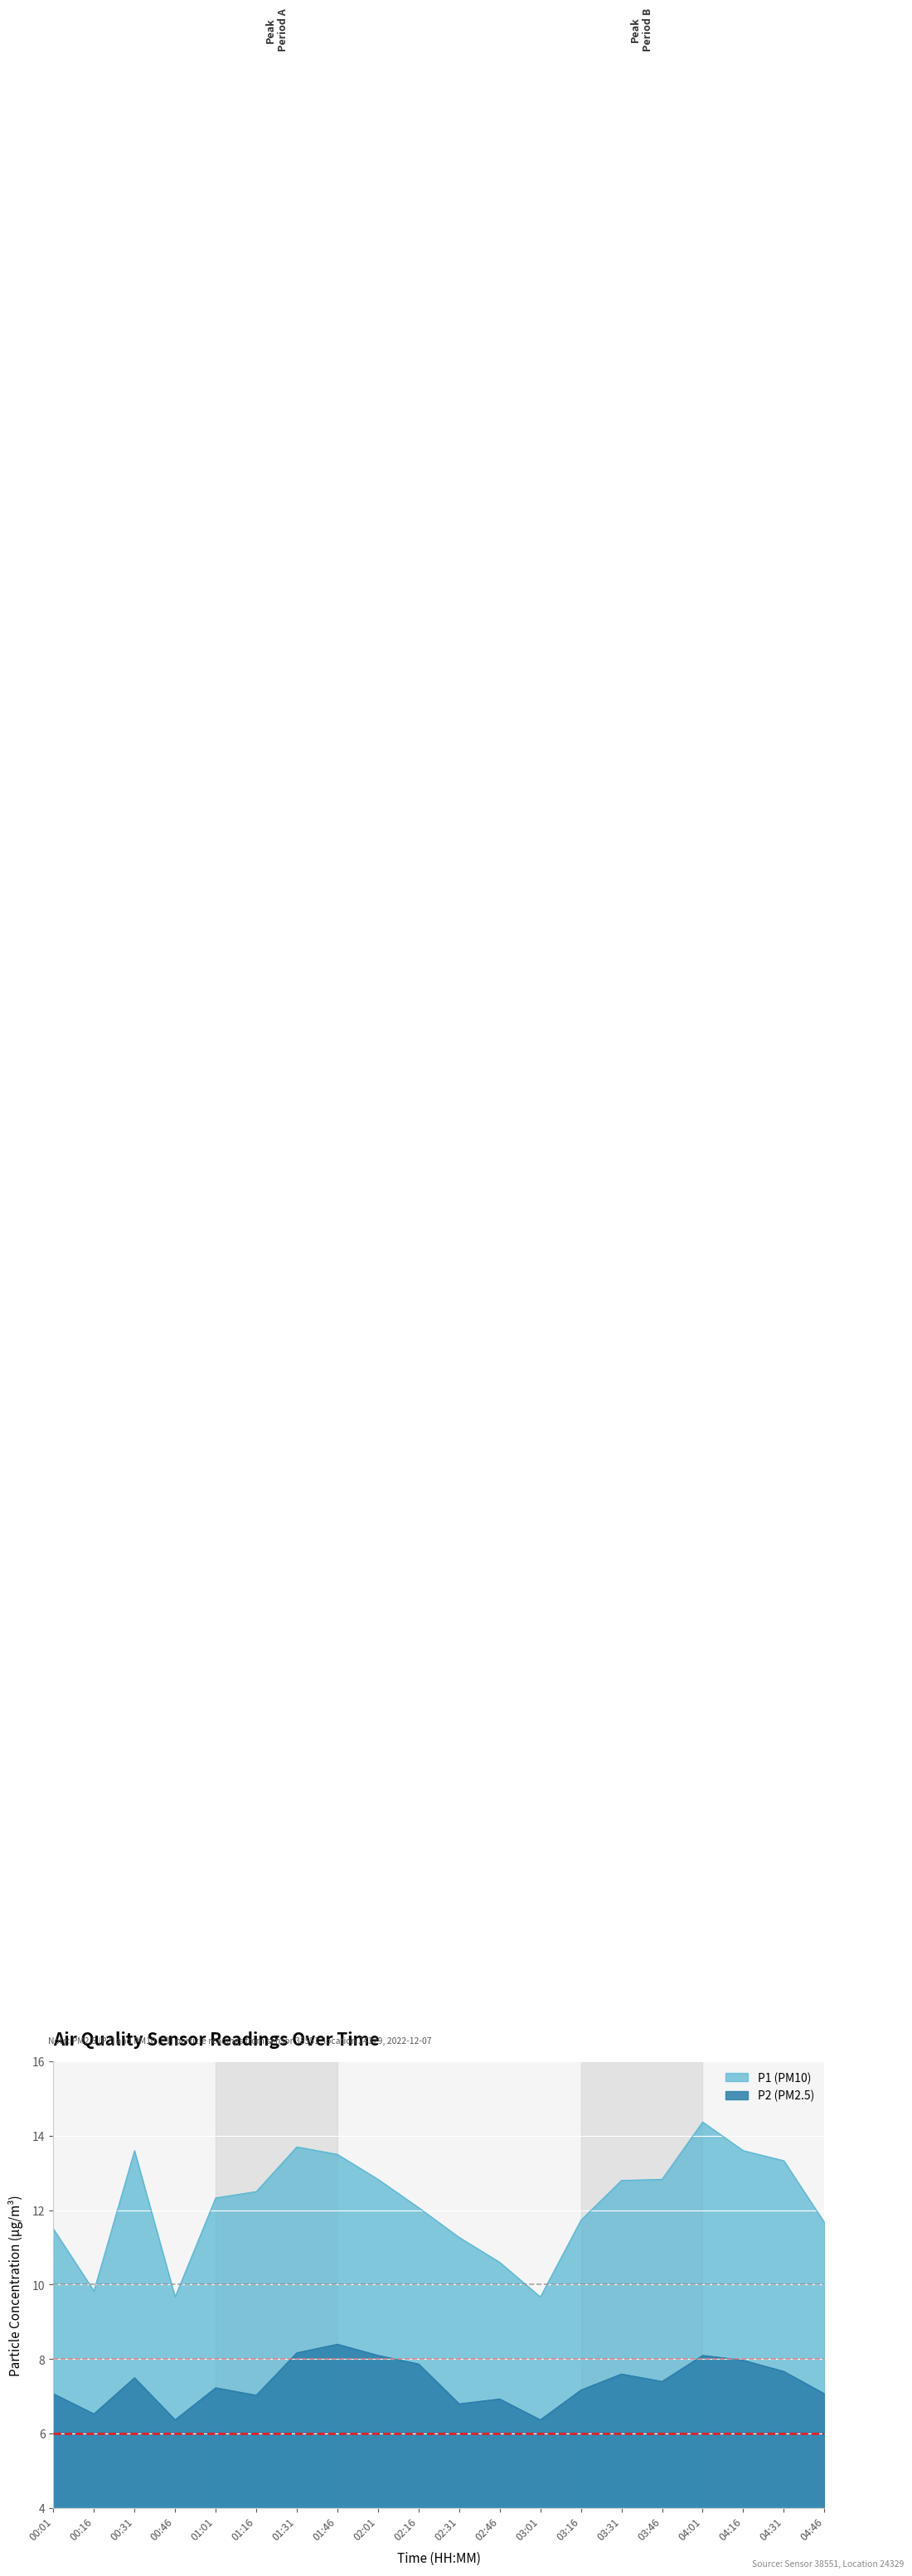

Is it true that P1 equals 22.1 at 01:16?

False